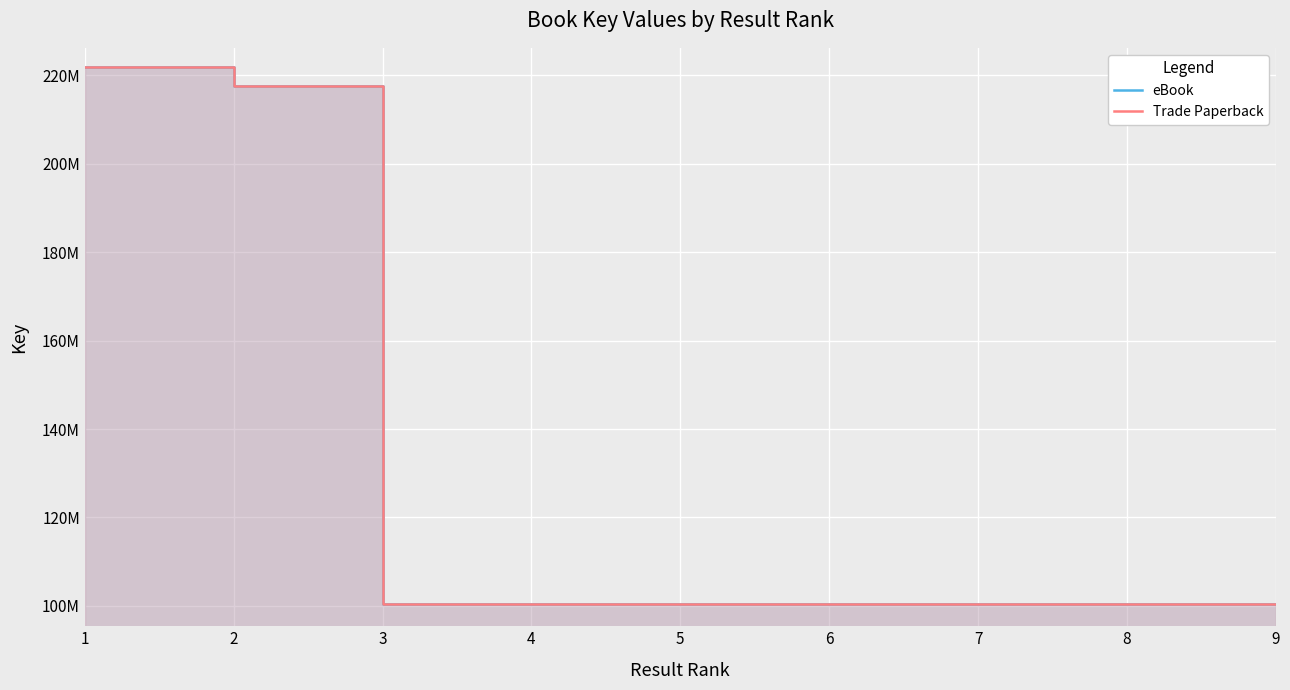

How many data points in eBook are less than 100421193?

4